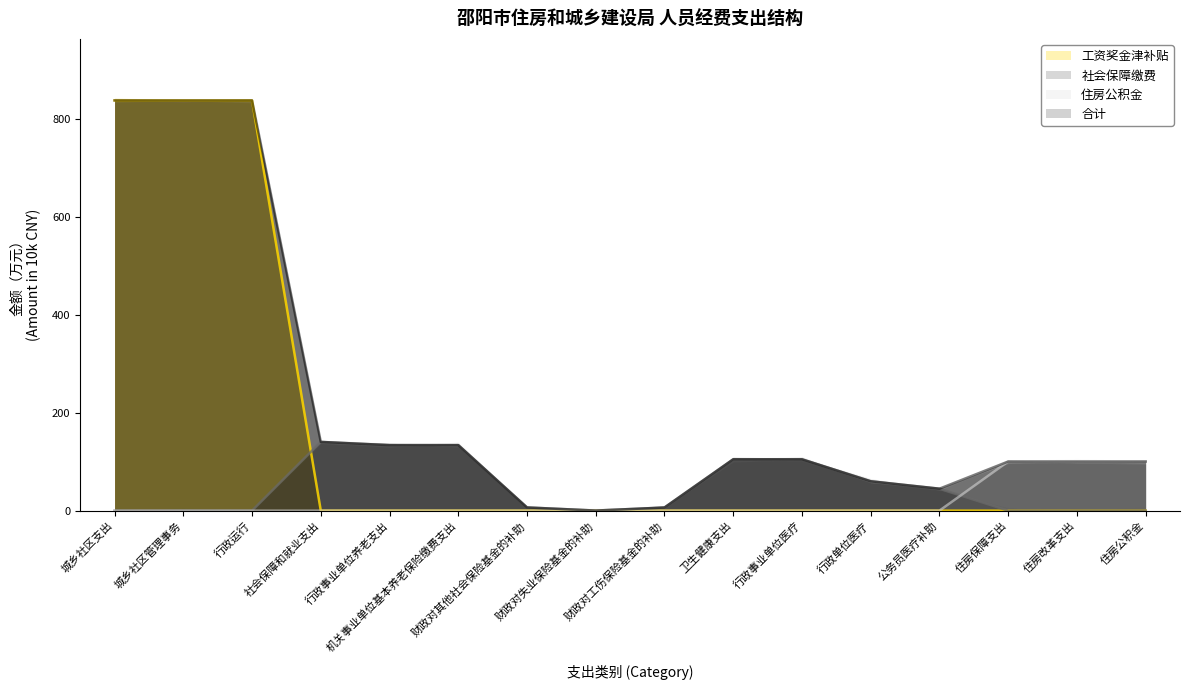

What is the label of the 3rd point from the left?

行政运行